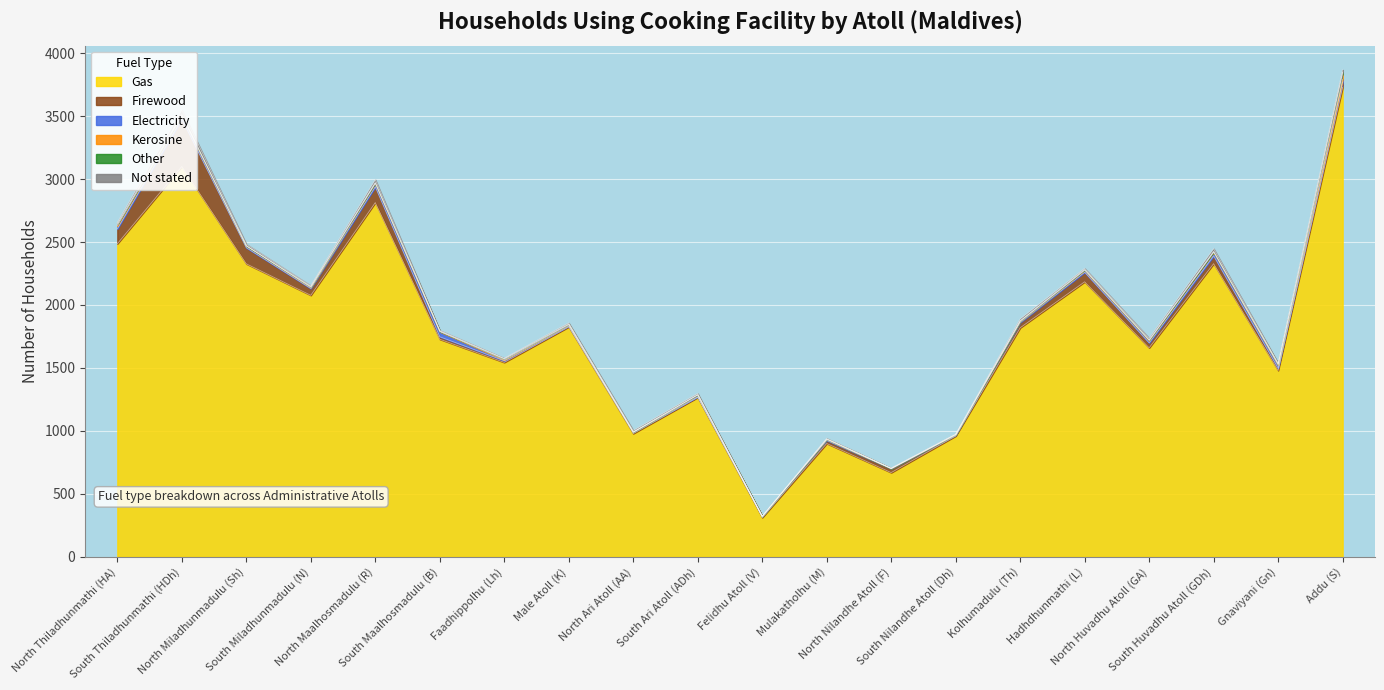

At which category is the sum across all series the highest?

Addu (S)